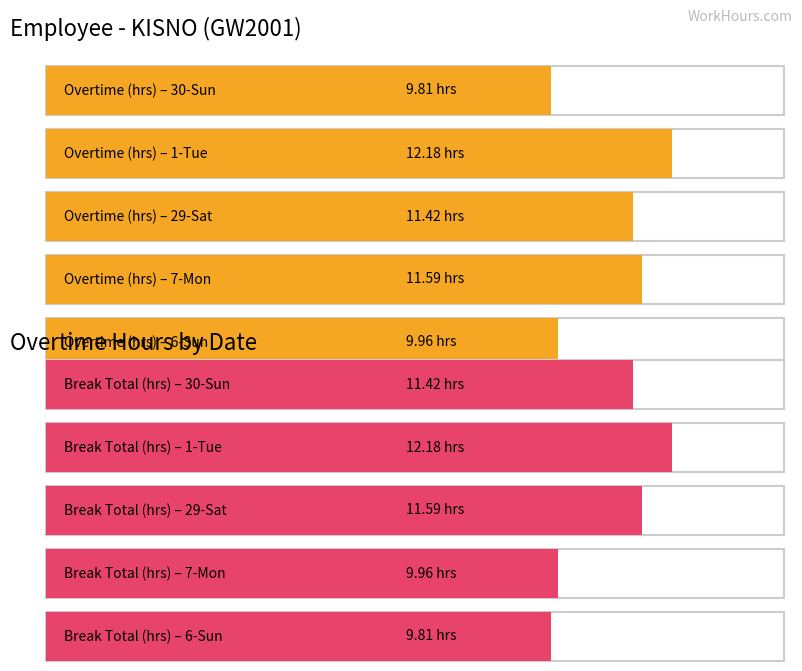

What is the label of the 4th bar from the right?

1-Tue